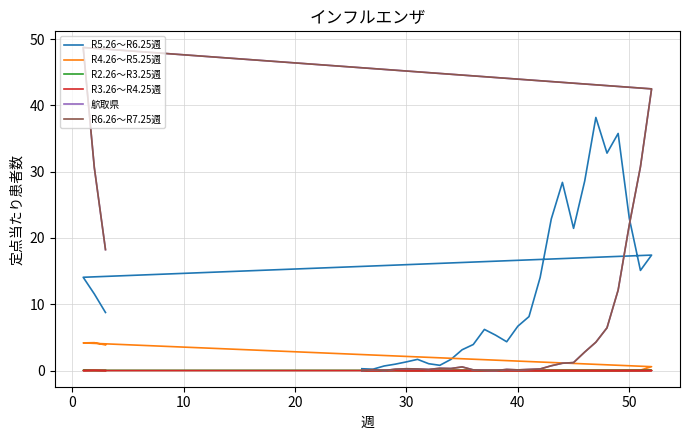

What is the maximum value for R6.26〜R7.25週?

48.7